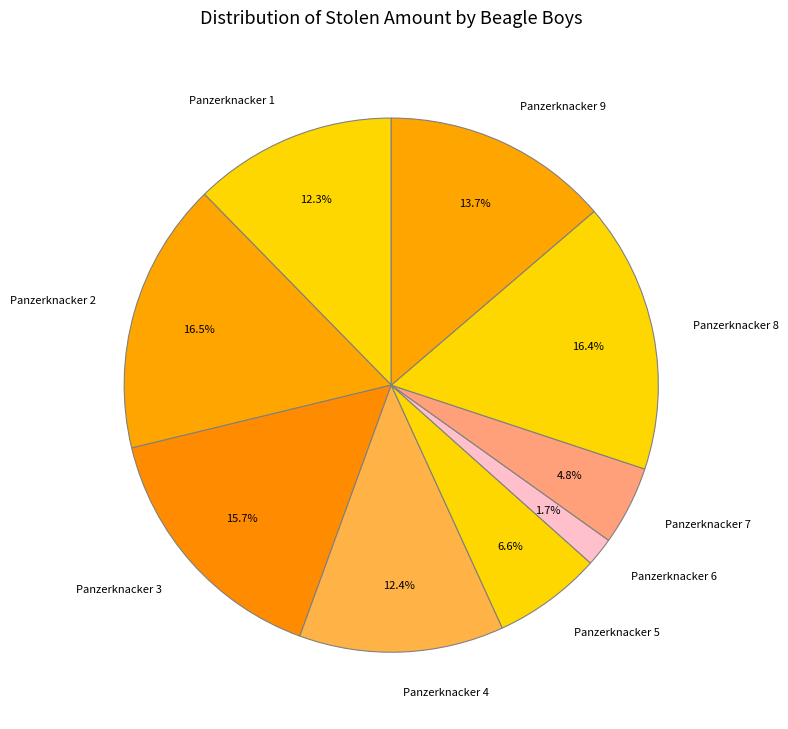

To the nearest percent, what portion does Panzerknacker 1 represent?

12%